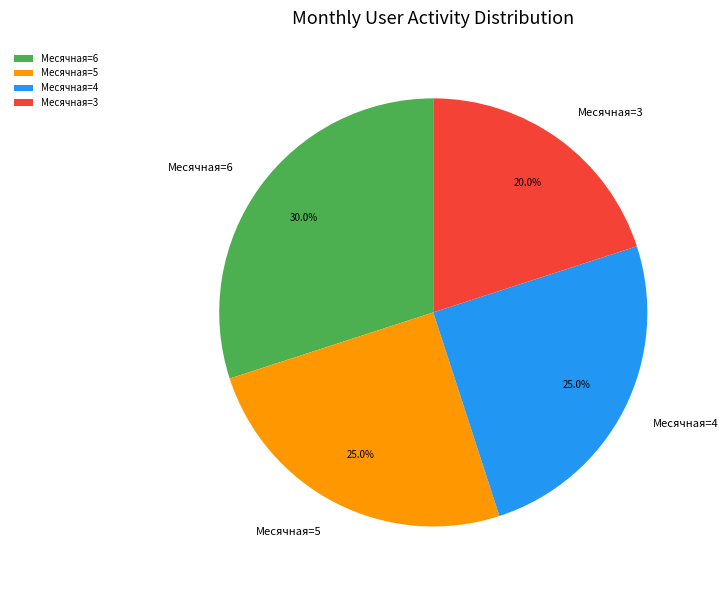

What portion of the pie excludes Месячная=5?

75.0%